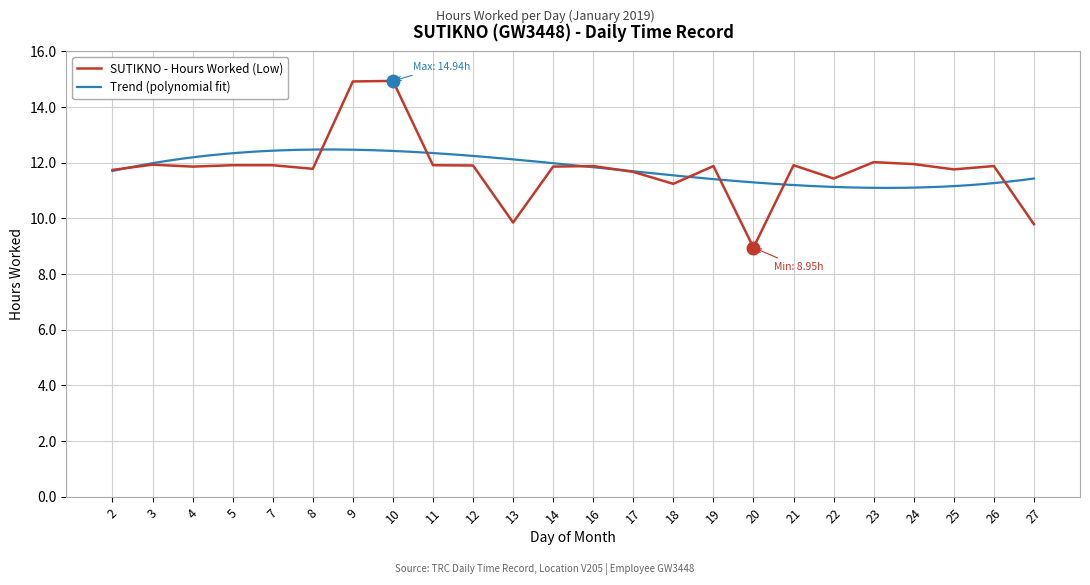

Where is the data nearest to the value 11?

18